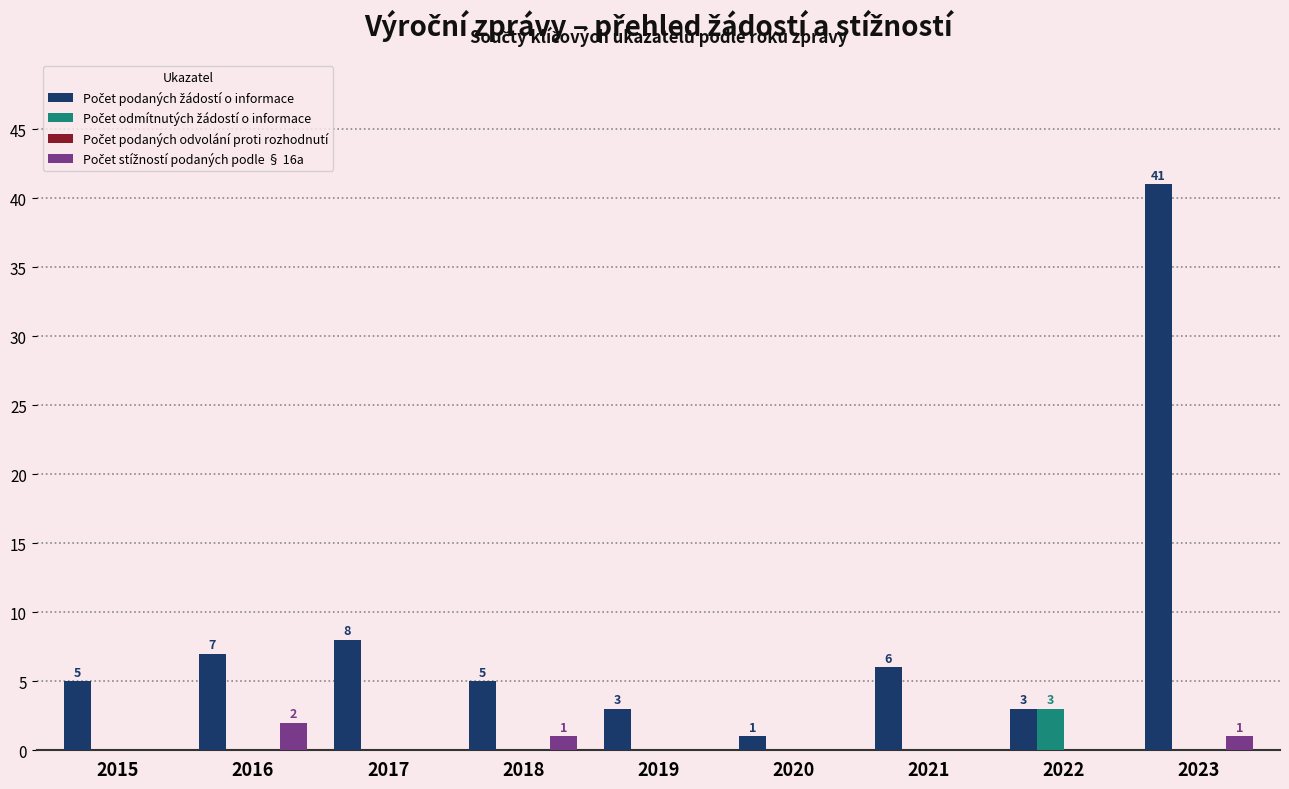

What is the greatest value displayed?

41